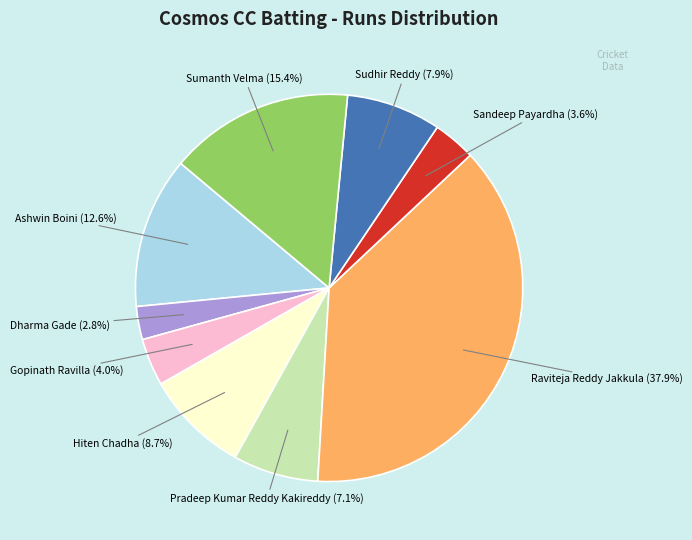

How many segments does this pie chart have?

9